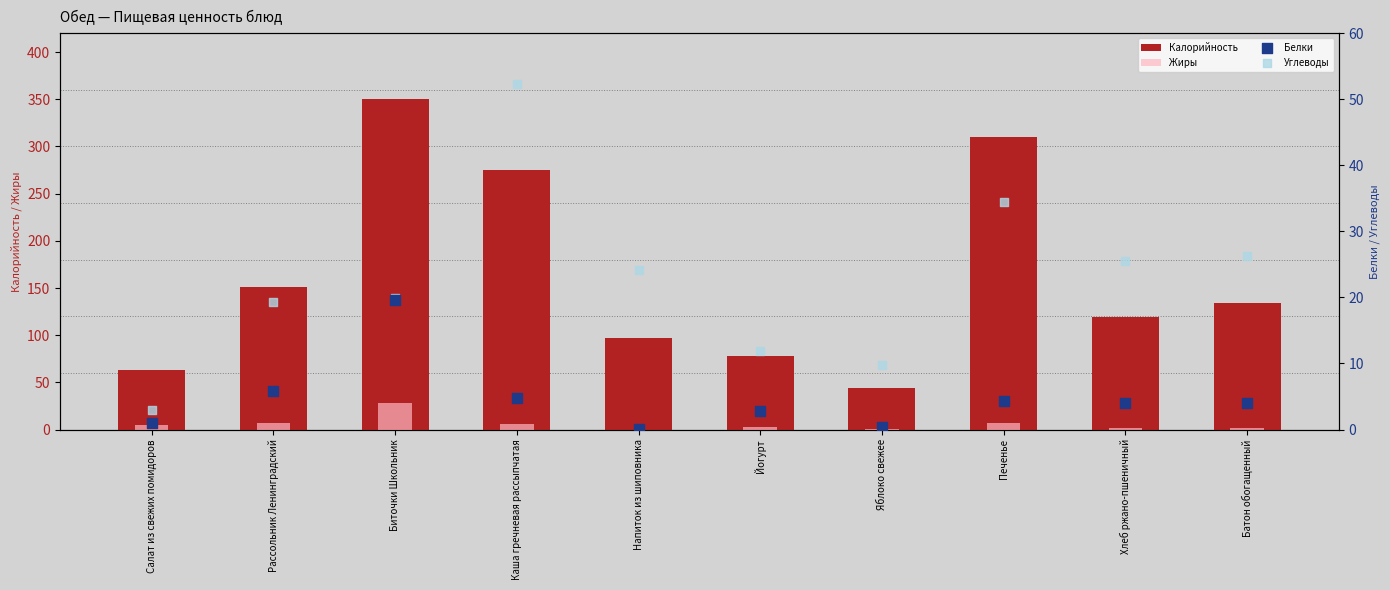

Which series has the largest total across all categories?

Калорийность